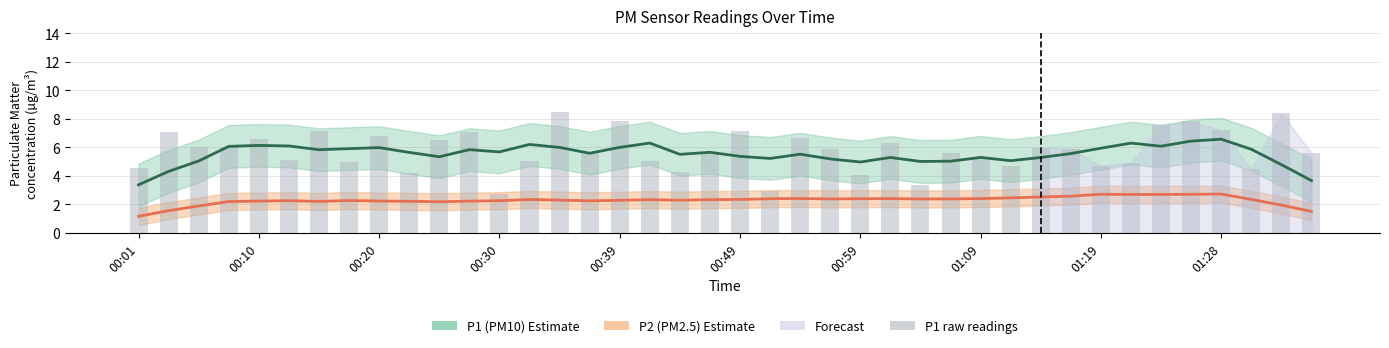

Is it true that the value at 11 is 7.1?

True